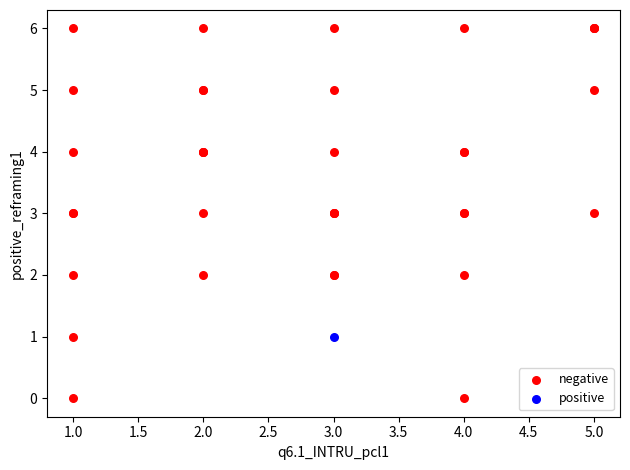

What are all the series names shown in the legend?

negative, positive